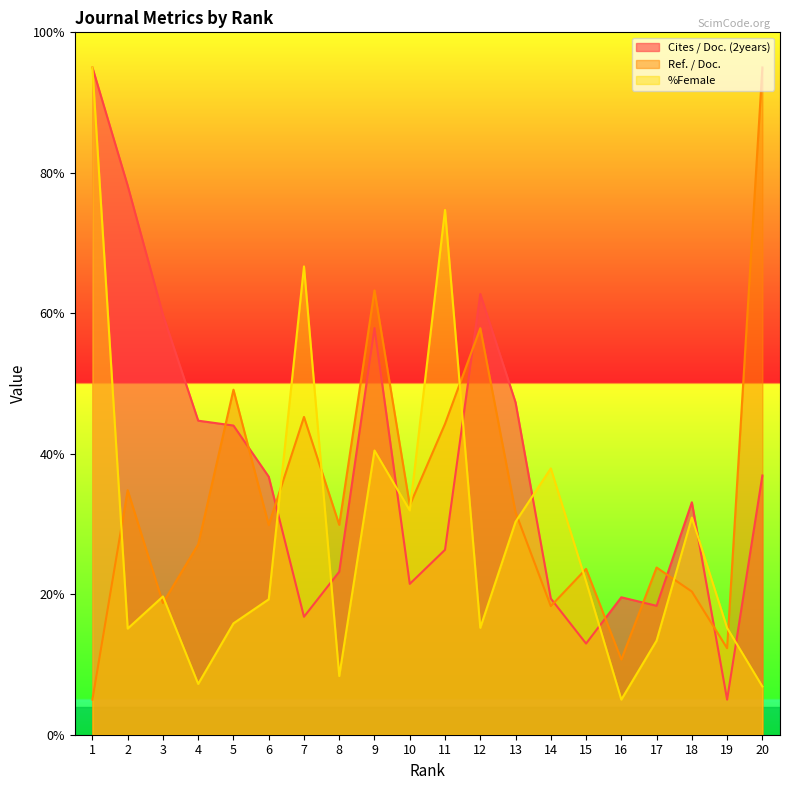

What is the average value of the %Female series?

28.5